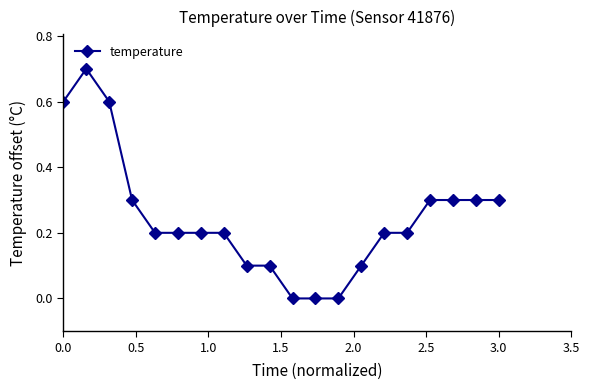

What is the value of the 4th point from the left?

0.3